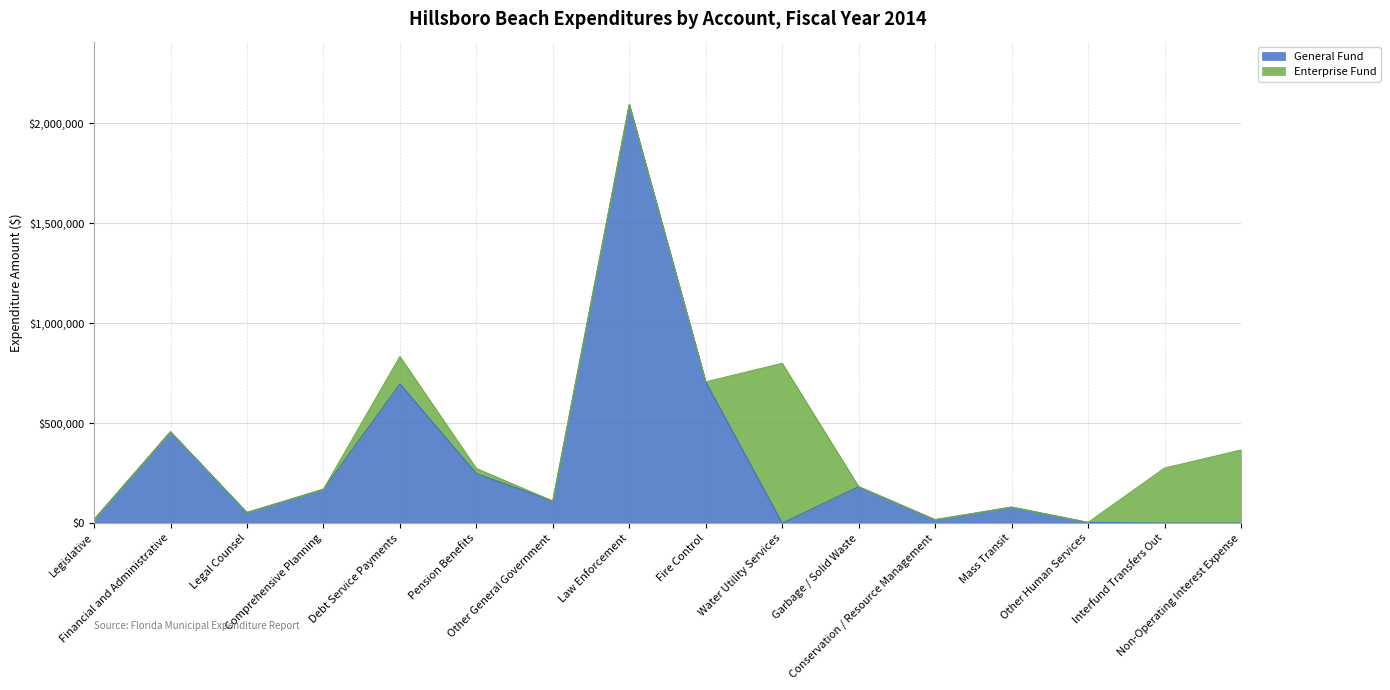

What are all the series names shown in the legend?

General Fund, Enterprise Fund